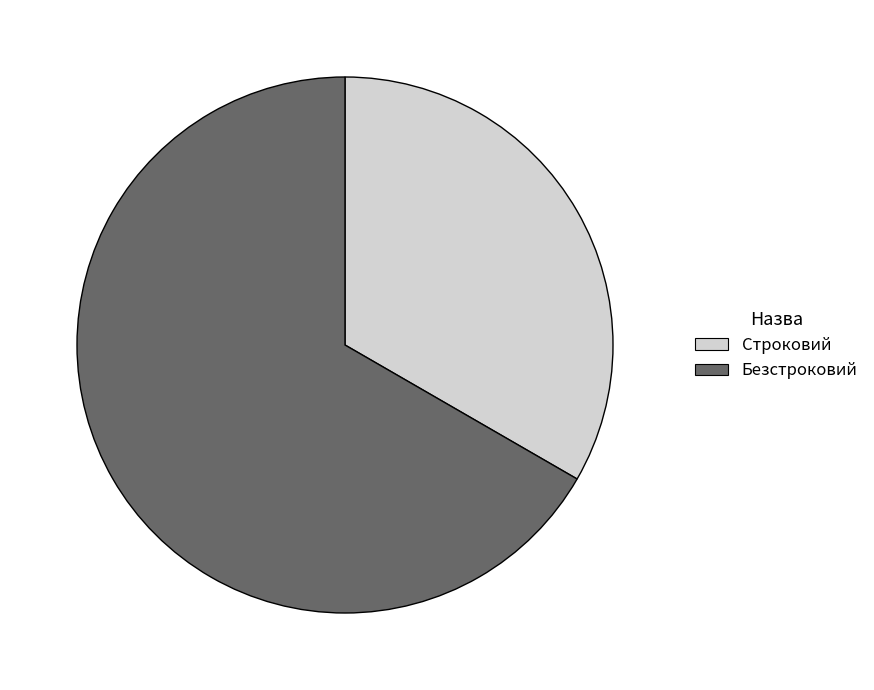

Count the number of slices in the pie.

2